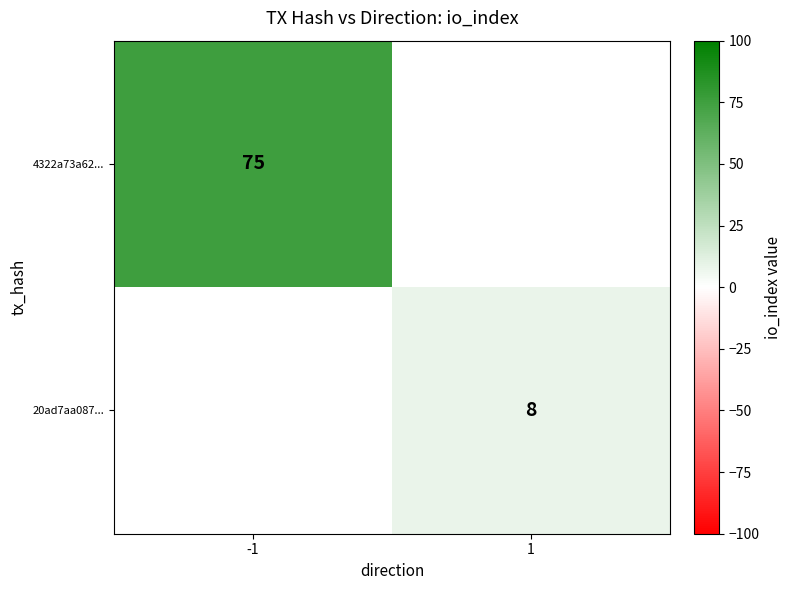

How many series are shown in this chart?

2